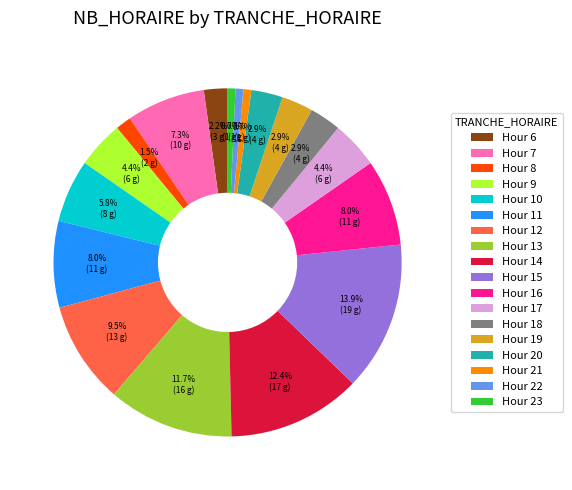

What is the largest slice in the pie chart?

Hour 15